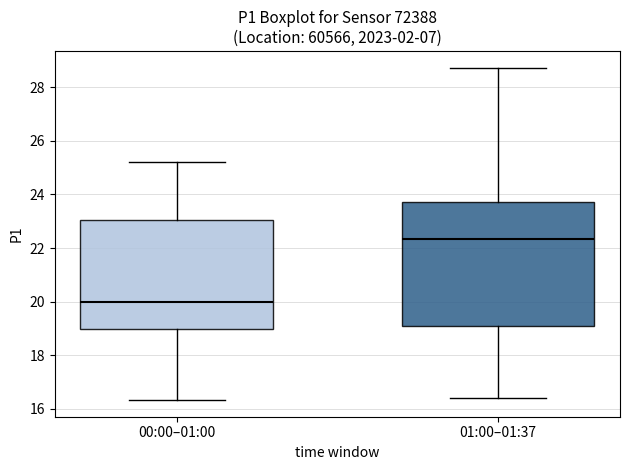

Which box is the tallest, from its lower edge to its upper edge?

01:00–01:37